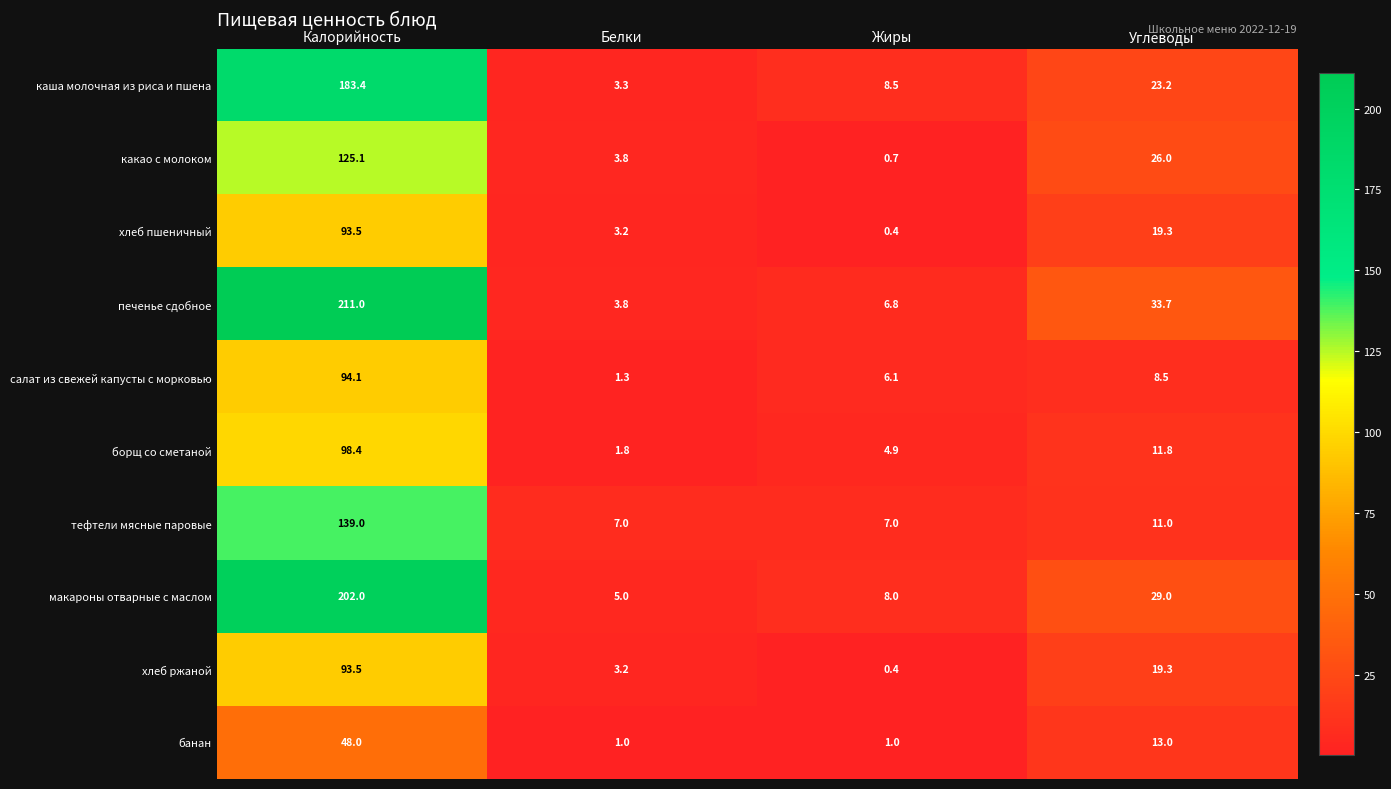

Which series changed the most between Белки and Жиры?

каша молочная из риса и пшена